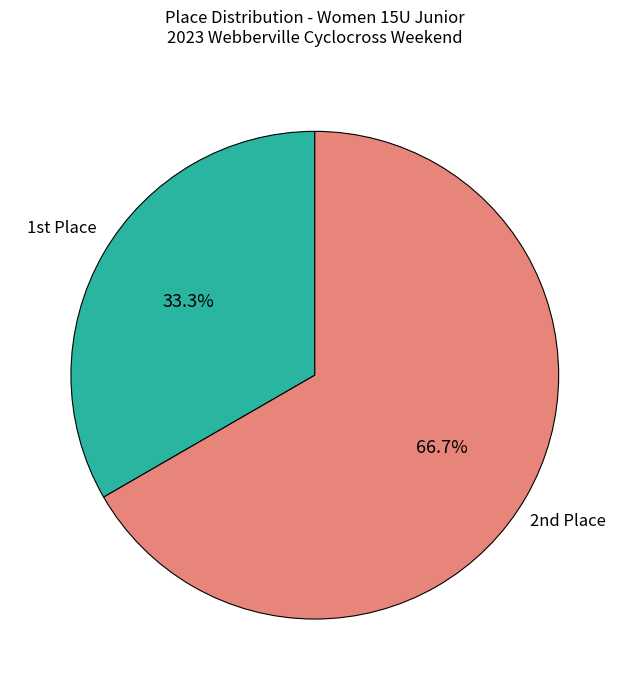

Does any single category account for the majority?

Yes